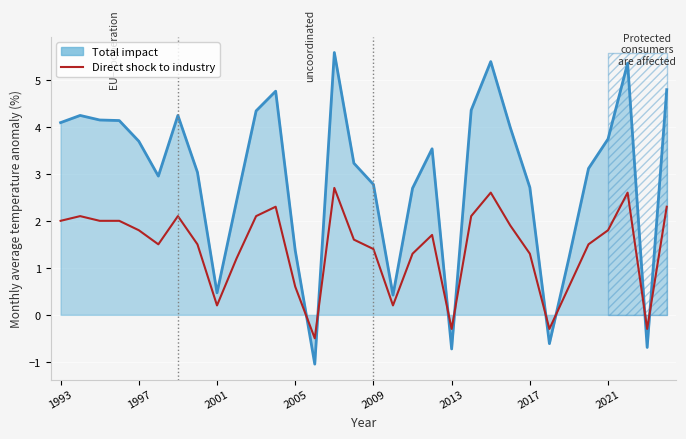

What is the sum of all values?

45.6